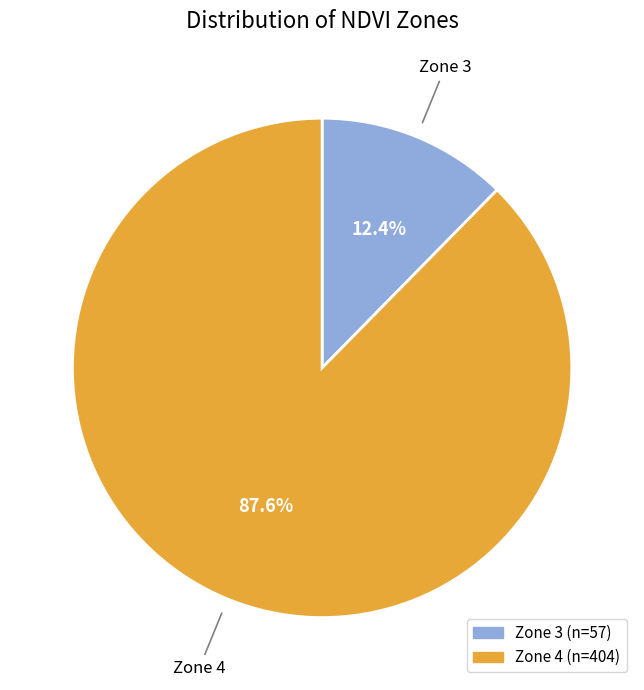

Does any single category account for the majority?

Yes